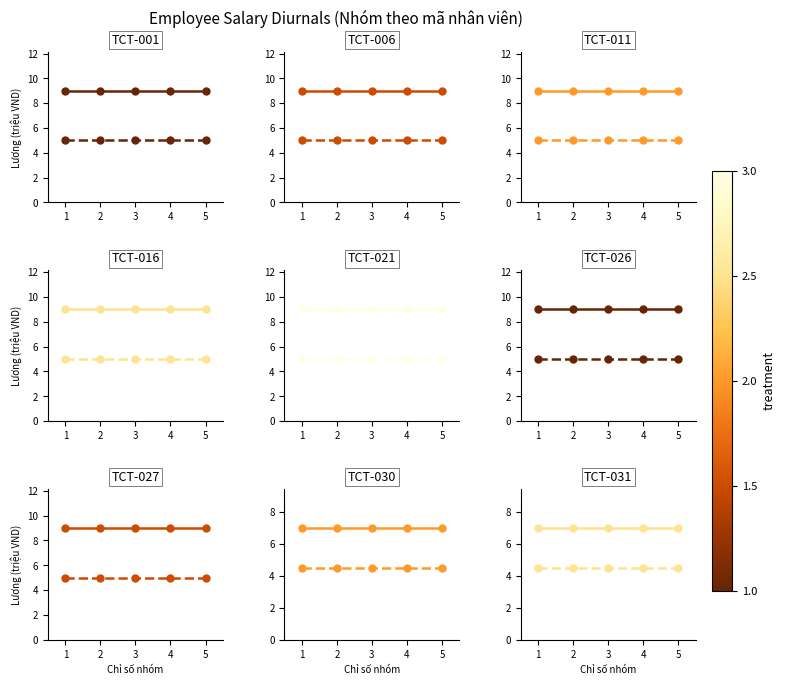

Which has a higher value, 2 or 1?

2